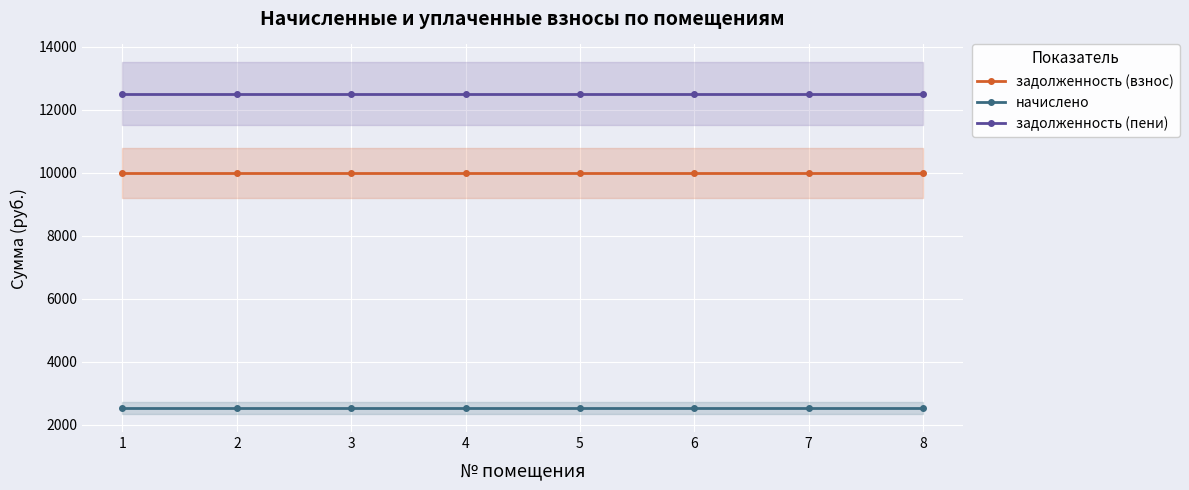

At how many categories does at least one series exceed 6592?

8